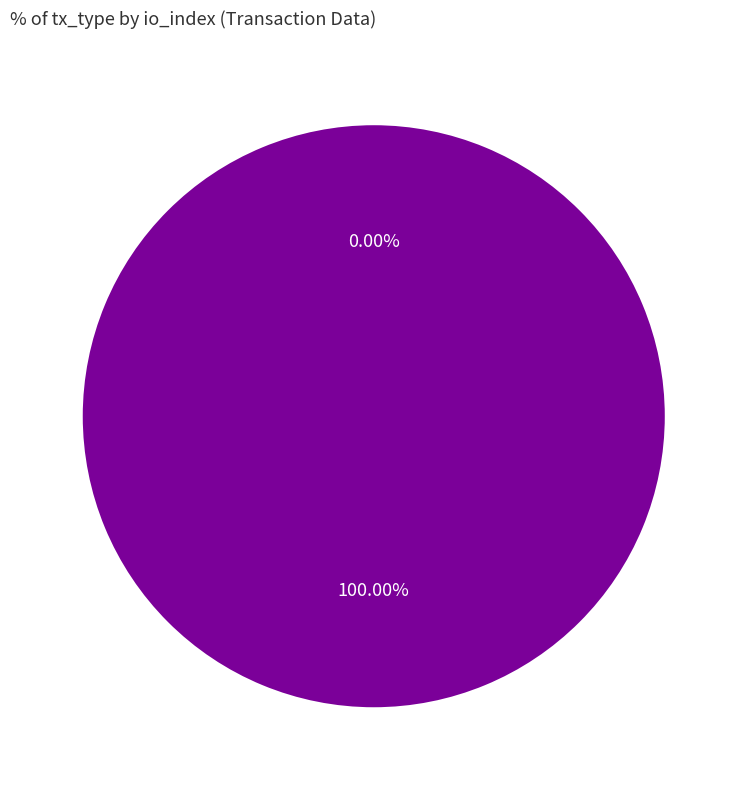

What is the smallest slice in the pie chart?

Regular